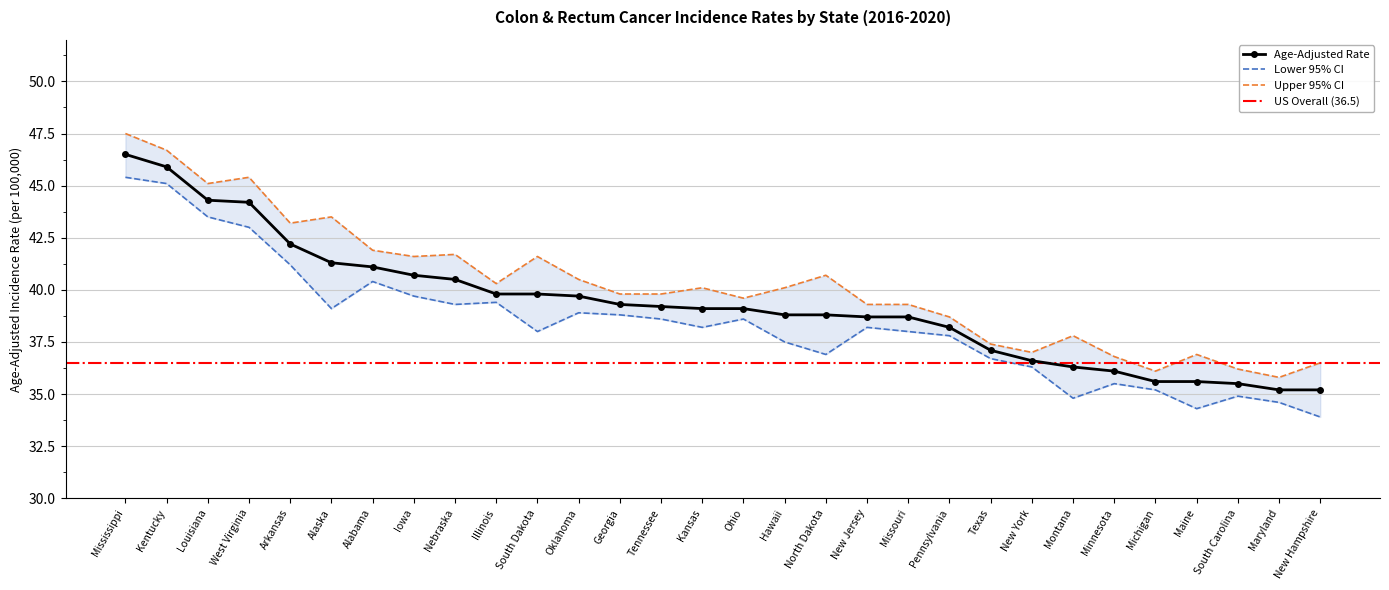

Which series changed the most between Ohio and Texas?

Upper 95% CI